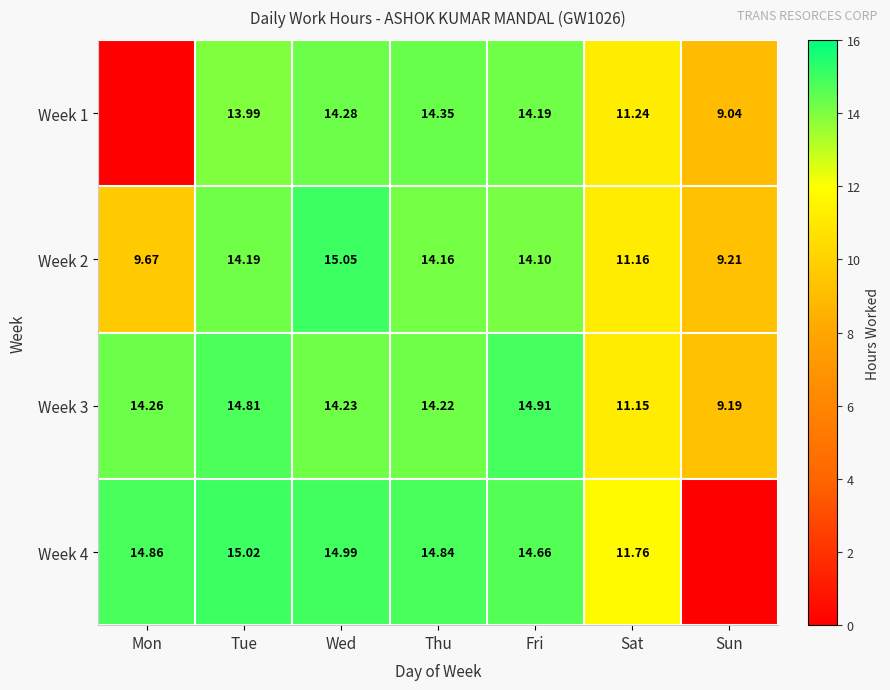

Rank the categories by Week 2 value from lowest to highest.

Sun, Mon, Sat, Fri, Thu, Tue, Wed